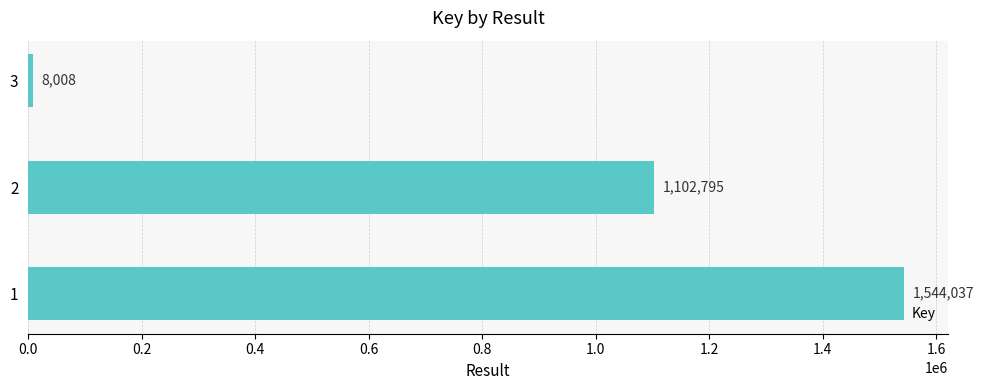

Does the chart contain any negative values?

No